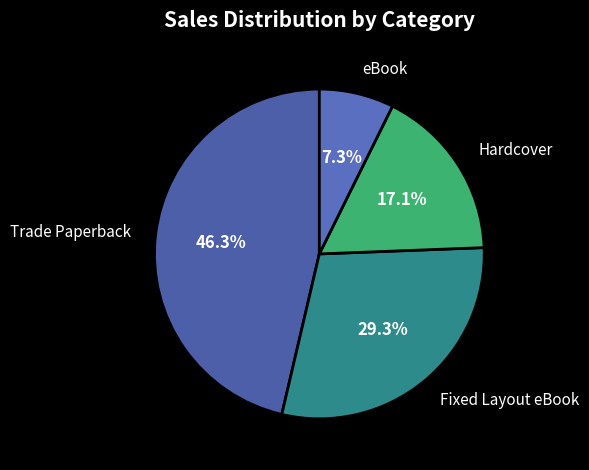

Is there a majority slice in this chart?

No